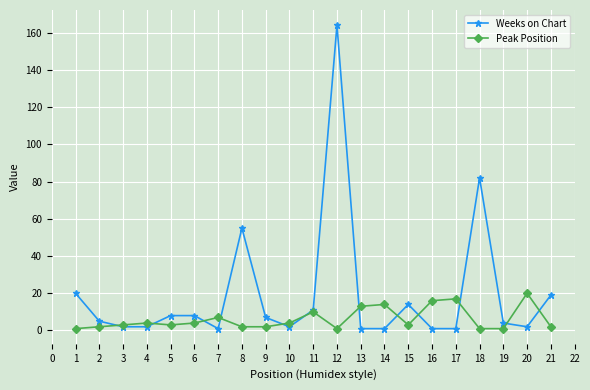

What is the maximum value shown in the chart?

164